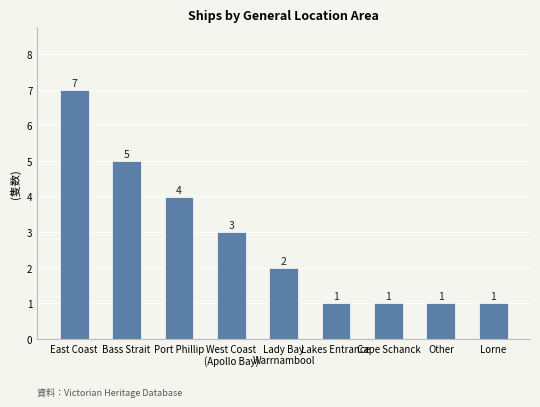

Reading right to left, what are all the values shown in this chart?

Lorne=1	Other=1	Cape Schanck=1	Lakes Entrance=1	Lady Bay
Warrnambool=2	West Coast
(Apollo Bay)=3	Port Phillip=4	Bass Strait=5	East Coast=7